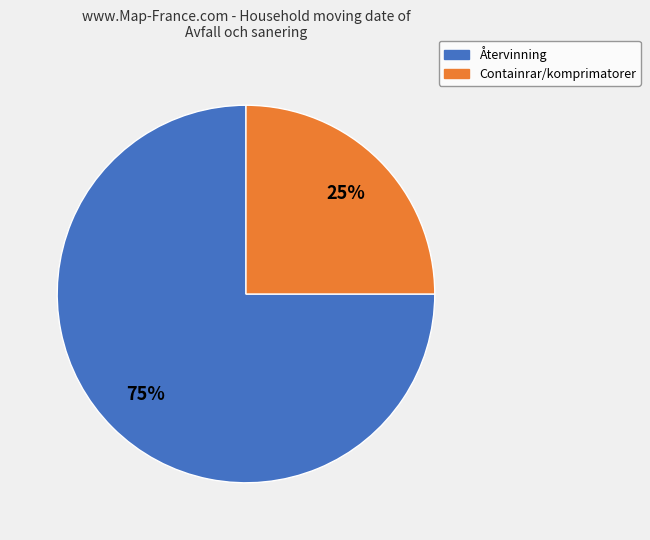

What is the ratio of the value at Containrar/komprimatorer to the value at Återvinning?

0.3